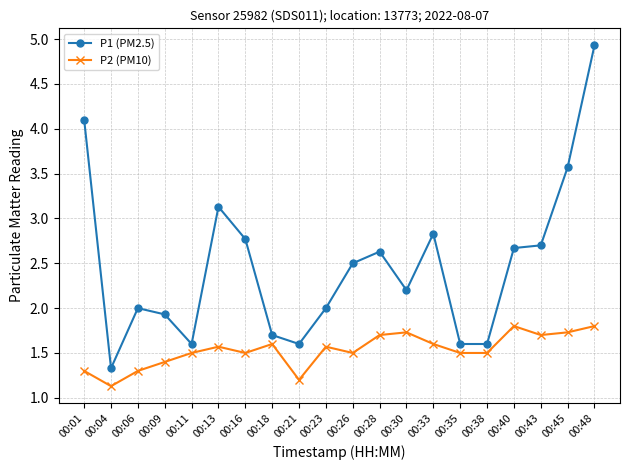

How many P2 (PM10) values are between 1 and 2?

20